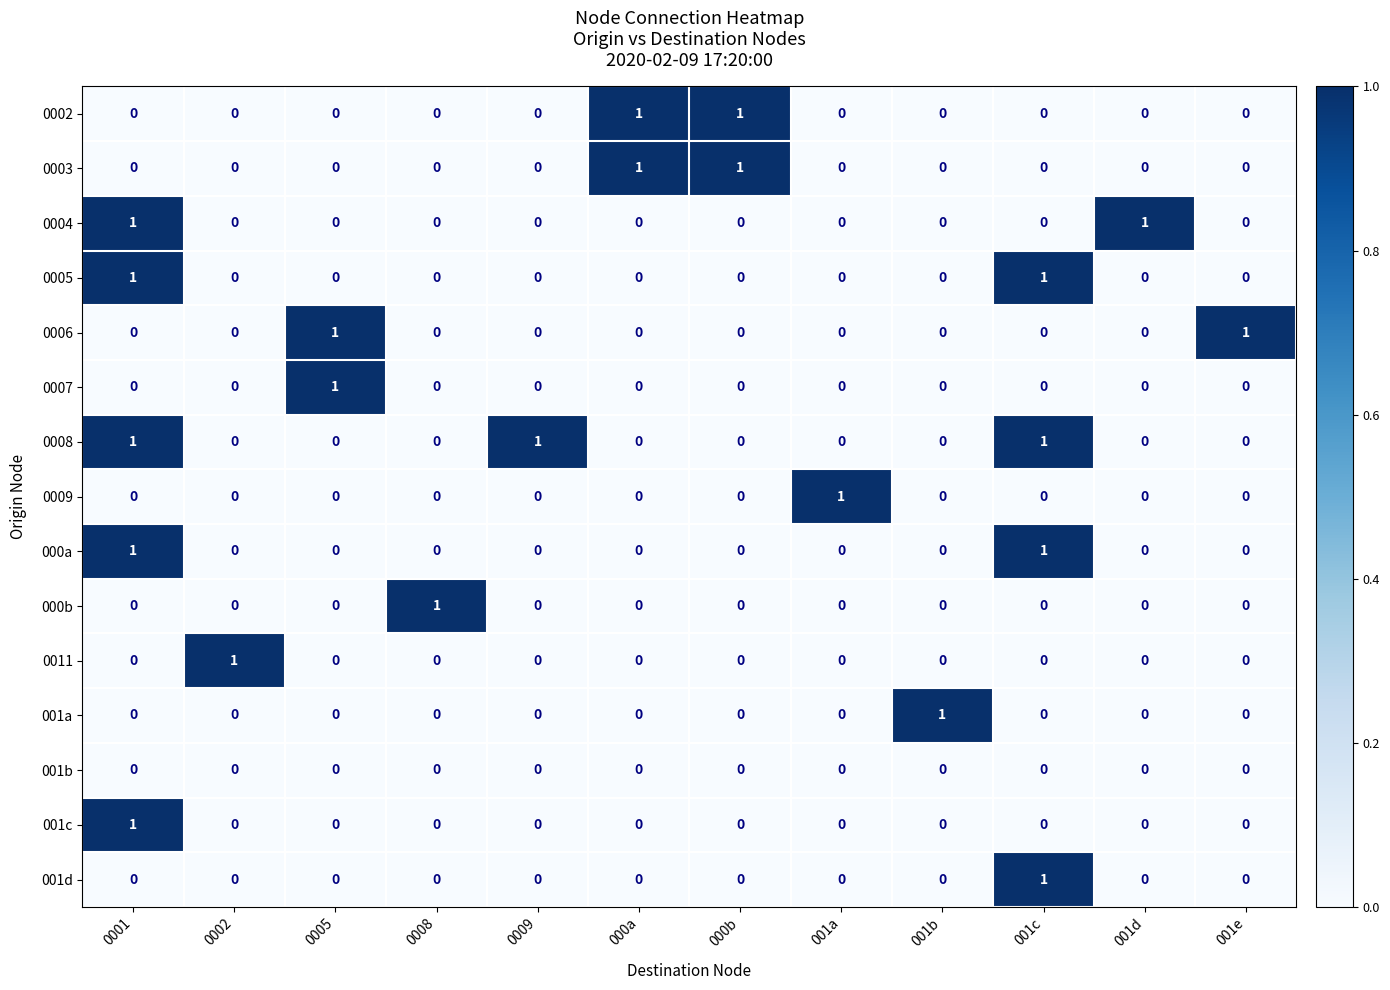

The value of 001d at 001e is 0. True or false?

True